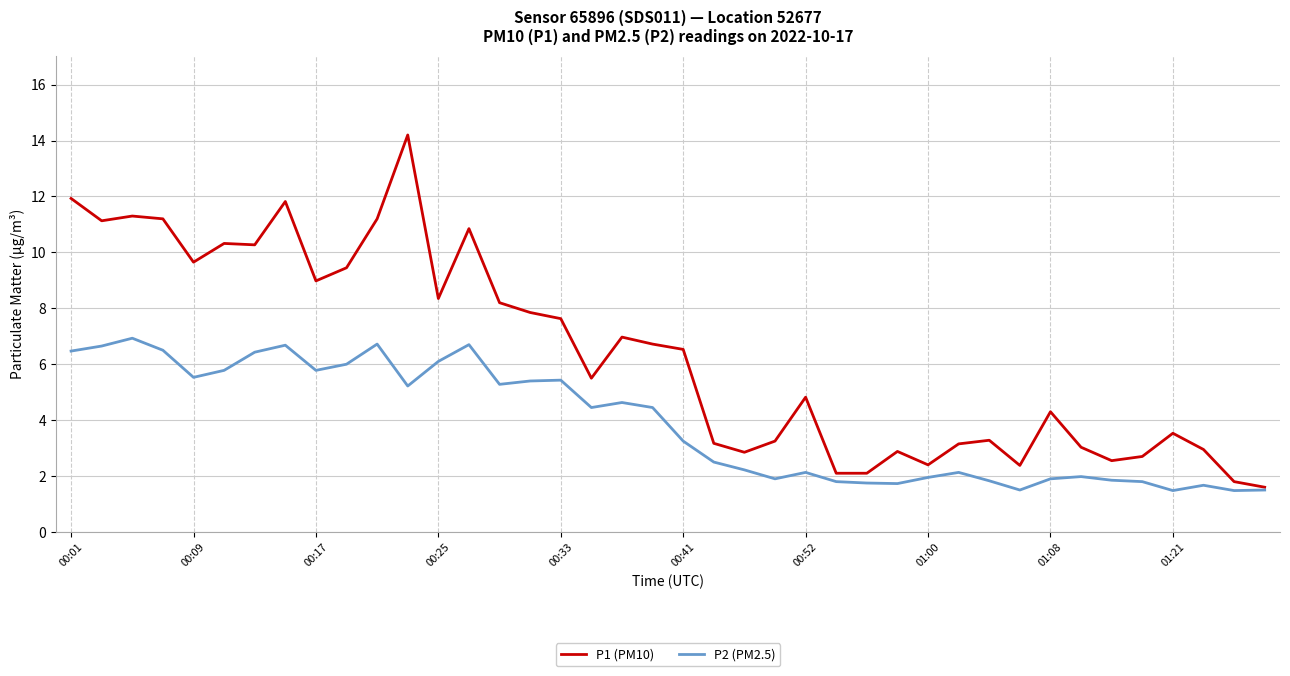

Which series has the widest spread of values?

P1 (PM10)